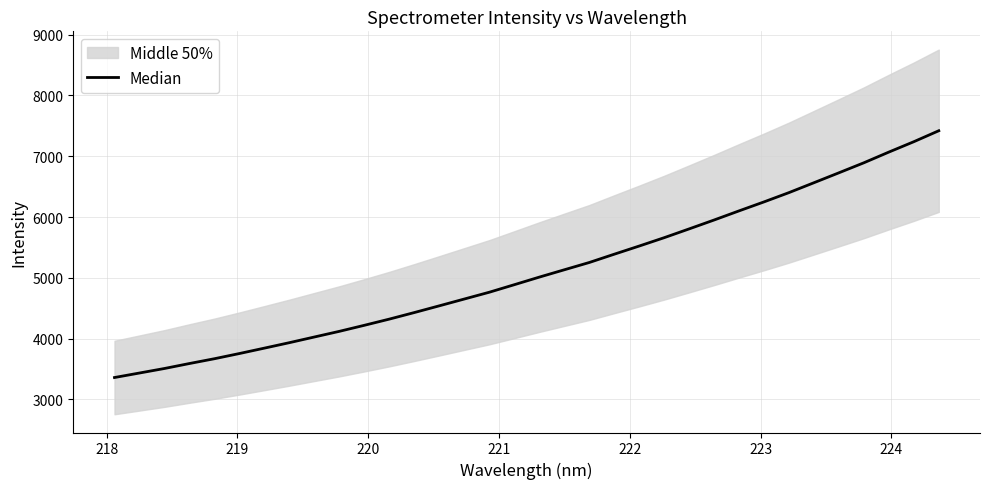

Is this an area chart (filled region under the line)?

No